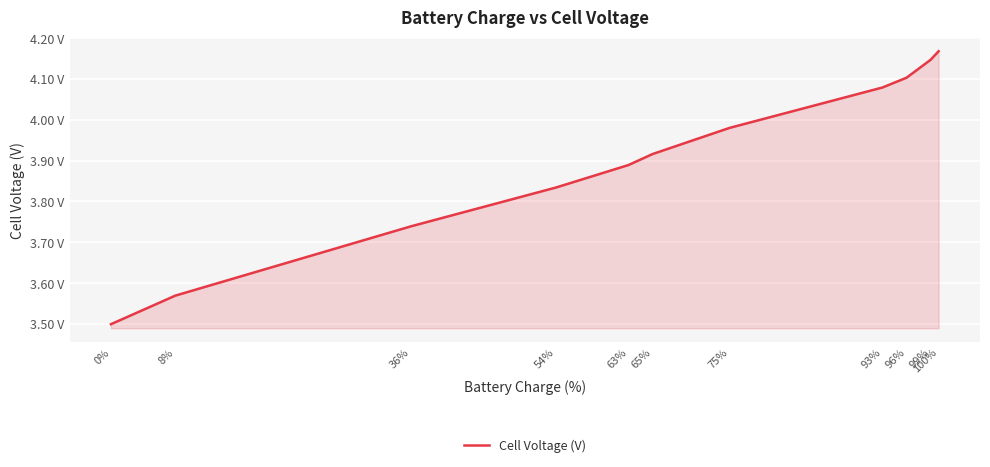

Rank the categories by value from highest to lowest.

100%, 99%, 96%, 93%, 75%, 65%, 63%, 54%, 36%, 8%, 0%